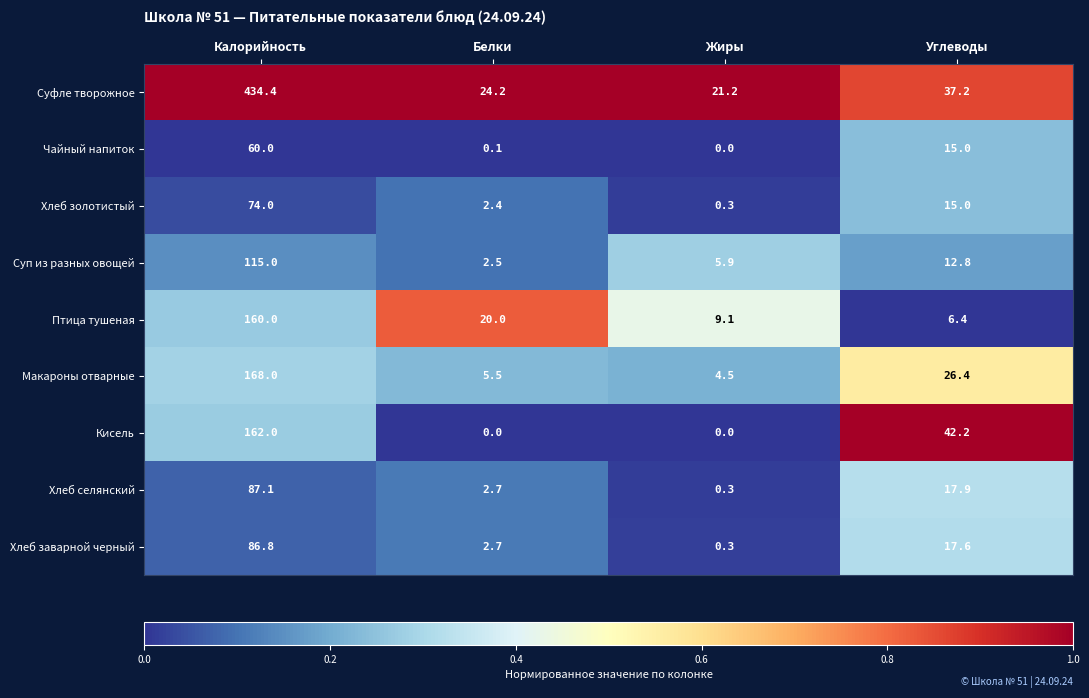

The Чайный напиток series shows 28.6 at Жиры. True or false?

False